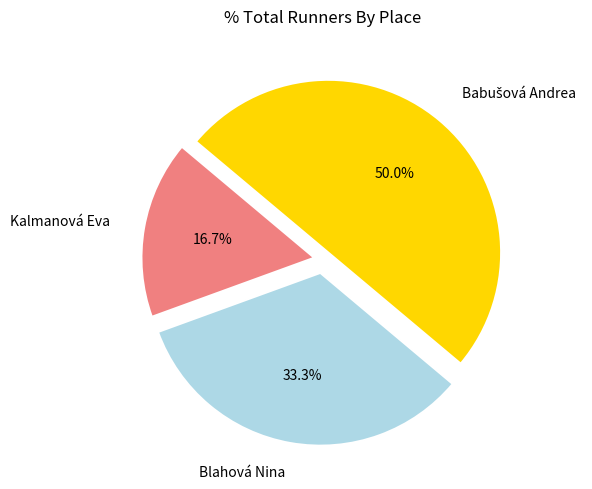

How many slices are in this pie chart?

3